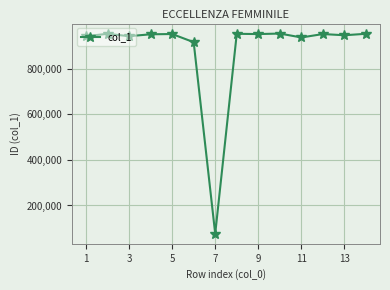

What is the value of the 12th point from the left?

952774